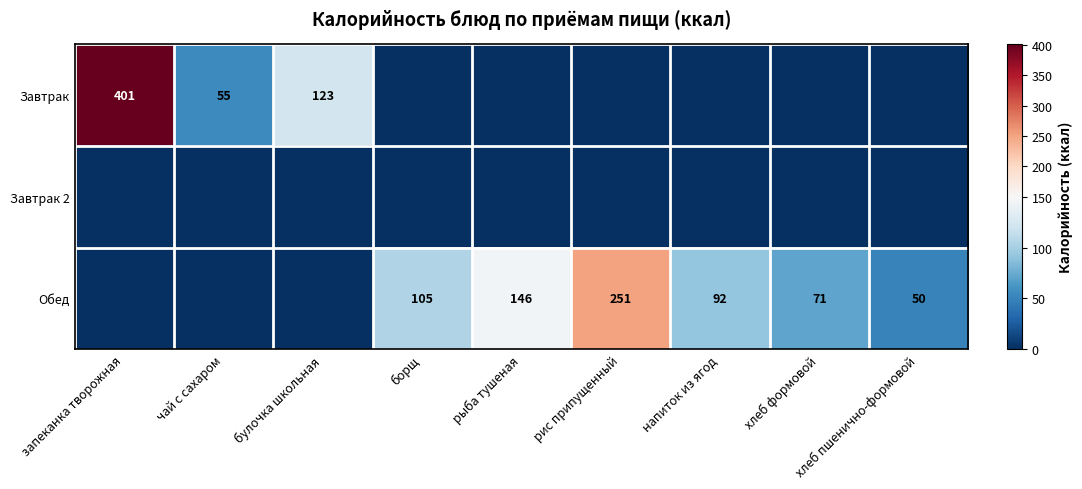

List the series in order of their peak value, lowest first.

Завтрак 2, Обед, Завтрак